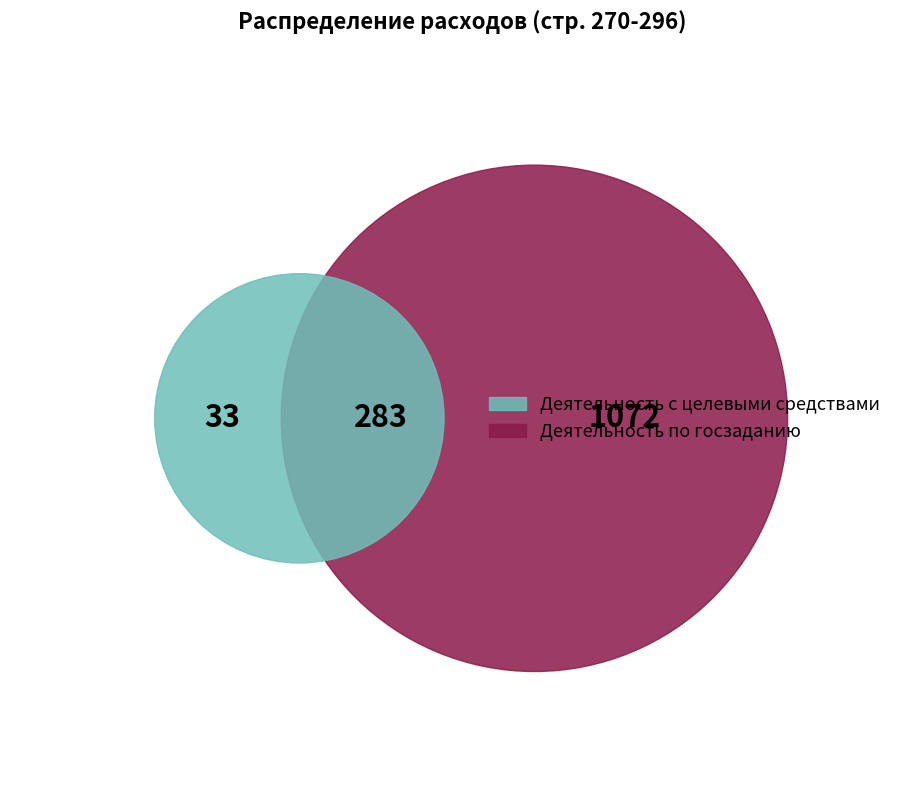

Which series has the widest spread of values?

Деятельность по госу-дарственному заданию